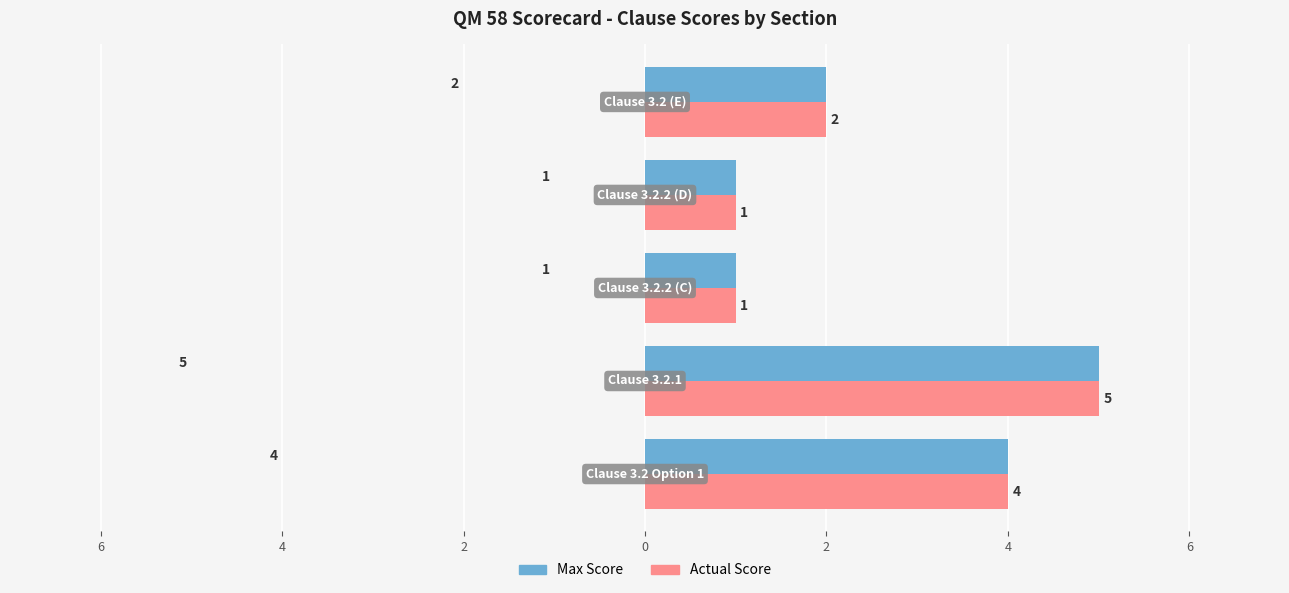

What are all the series names shown in the legend?

Max Score, Actual Score